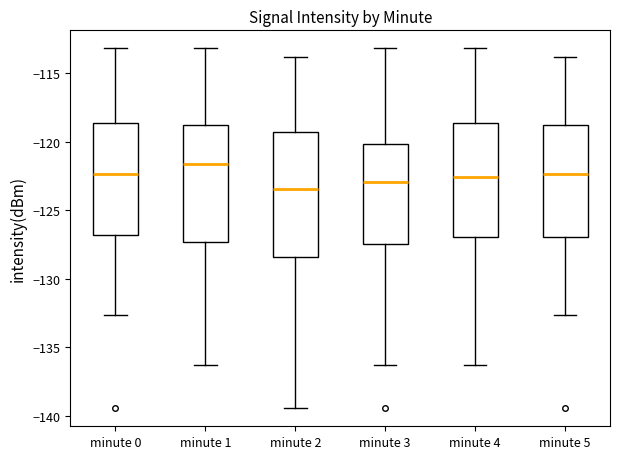

Where does the lower whisker of the box for minute 2 end on the y-axis? The values are not printed on the chart, so give them approximately, as read against the axis.

-139.5